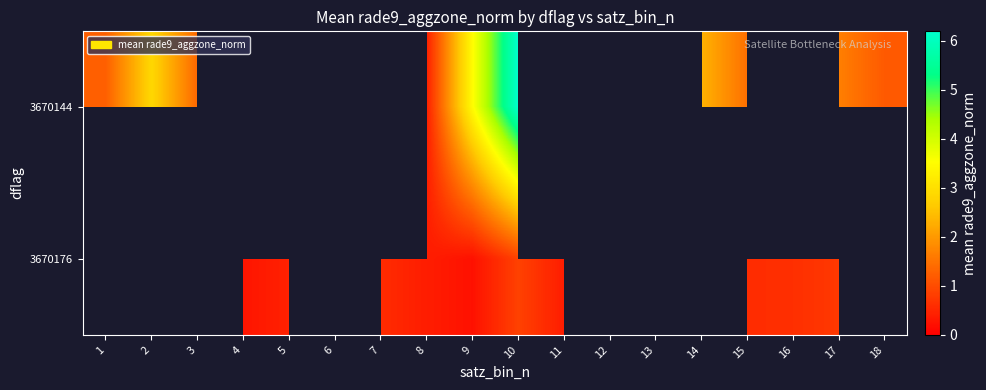

Is the value of 3670176 at 6 greater than the value of 3670144 at 13?

No